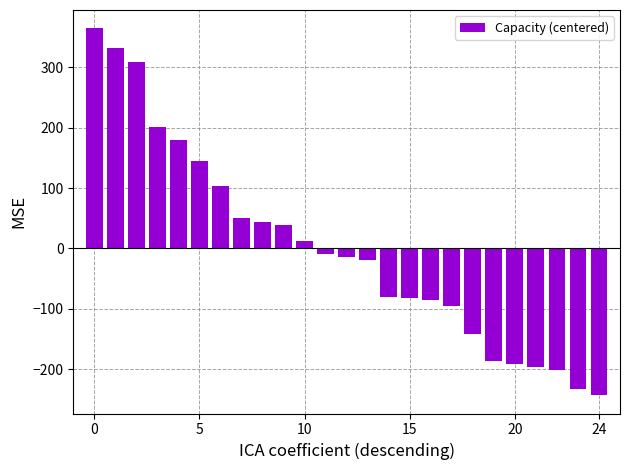

What is the value of the 18th bar from the left?

-95.7